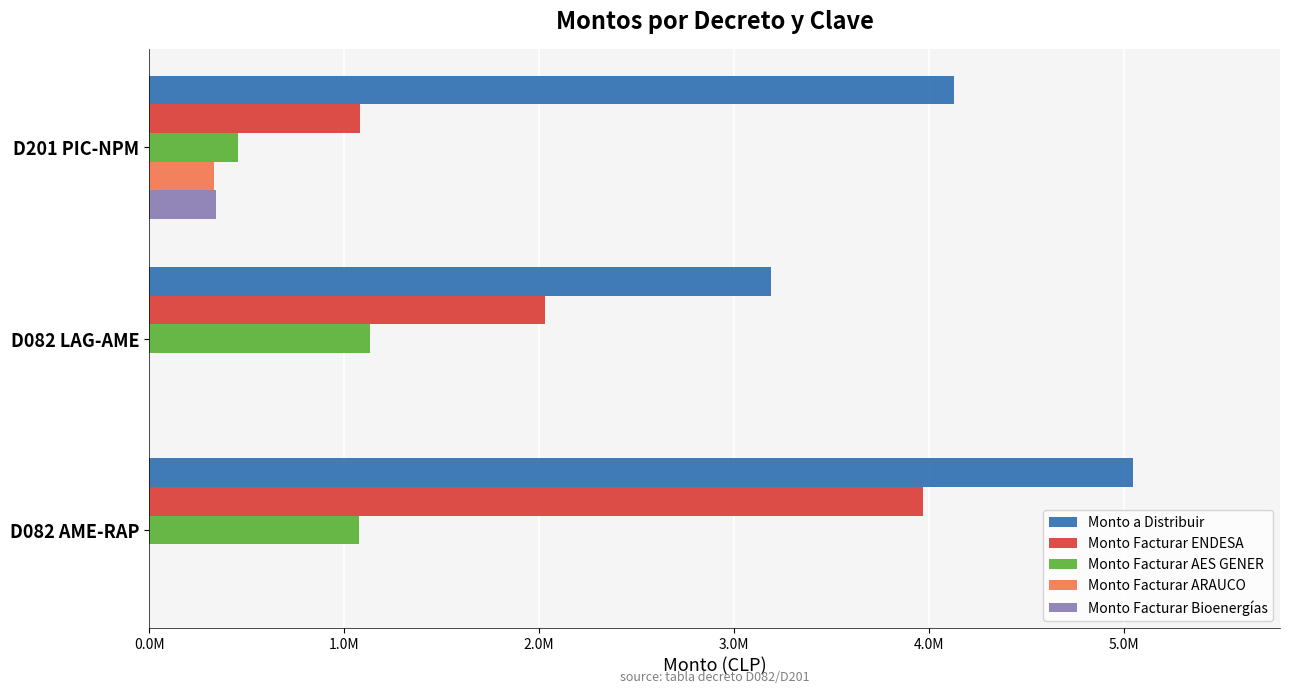

What are all the series names shown in the legend?

Monto a Distribuir, Monto Facturar ENDESA, Monto Facturar AES GENER, Monto Facturar ARAUCO, Monto Facturar Bioenergías